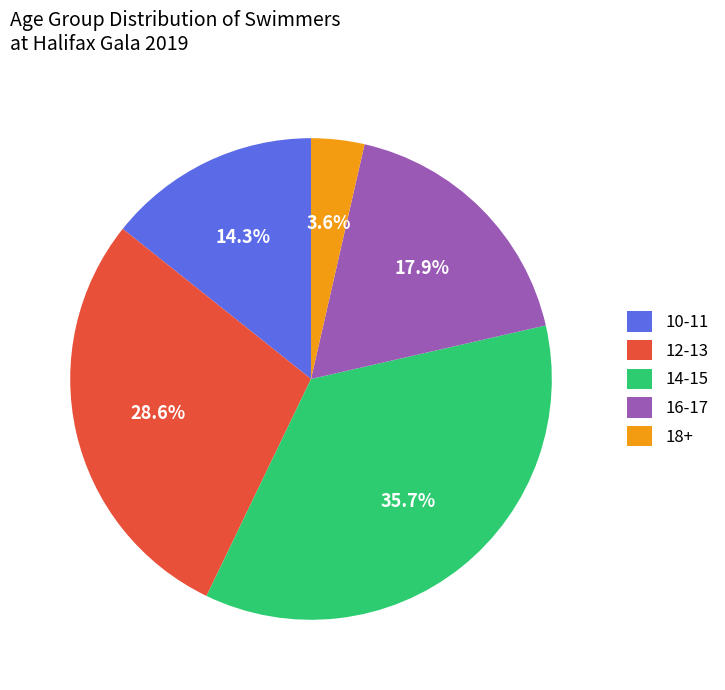

How many segments does this pie chart have?

5